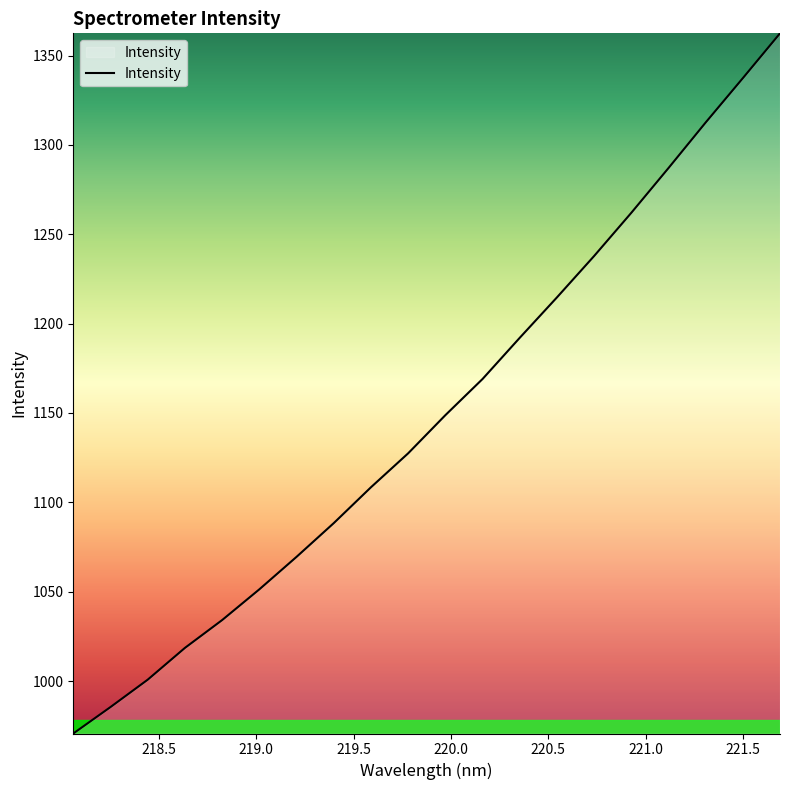

What is the difference between the maximum and minimum values?

391.8